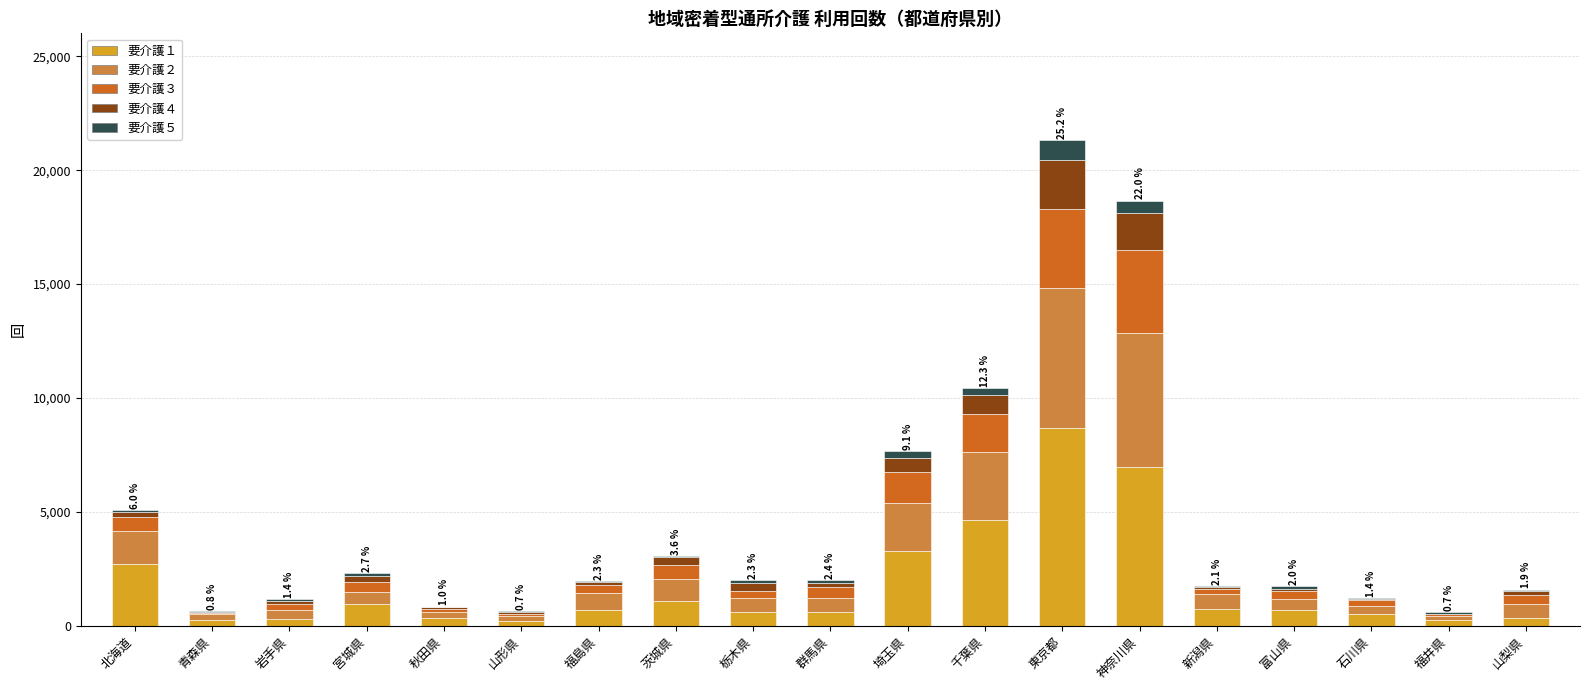

Which category has the highest value in the 要介護１ series?

東京都